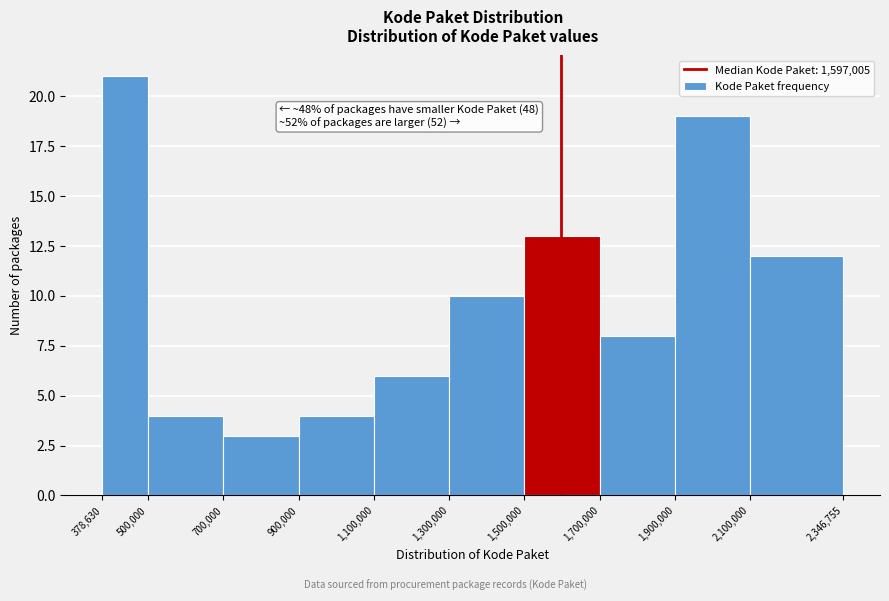

Over which range of the x-axis is the bar tallest?

378,630 to 500,000